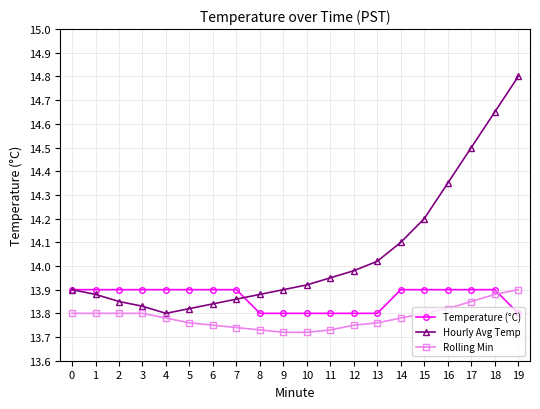

Between 14 and 16, which series saw the biggest shift?

Hourly Avg Temp